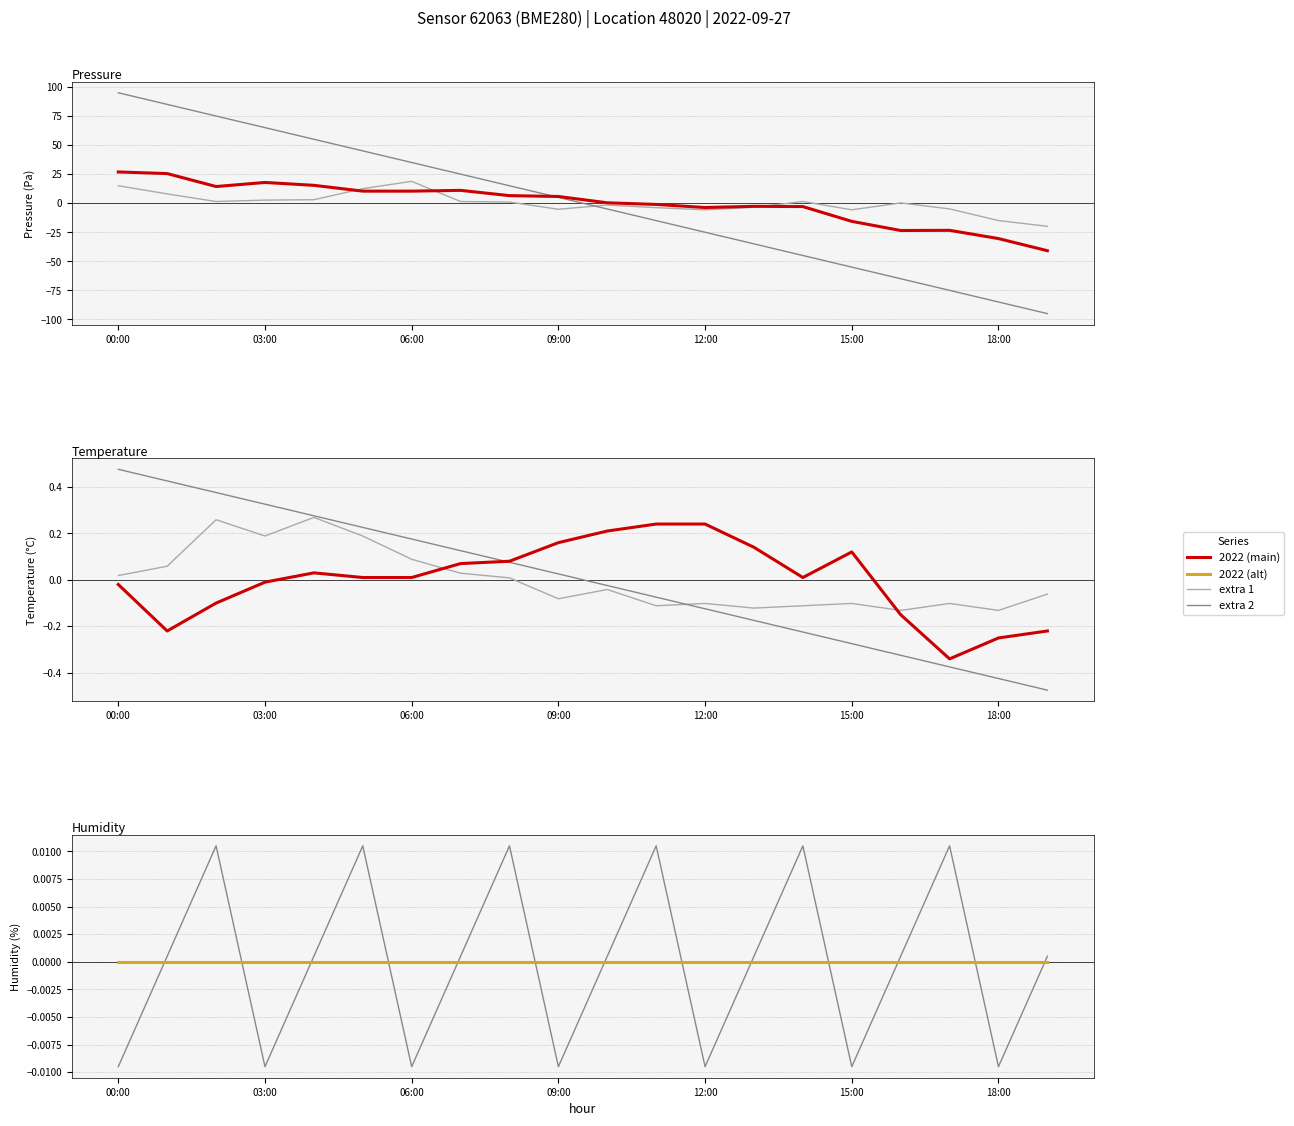

True or false: pressure has more than 1 interior local peaks.

True